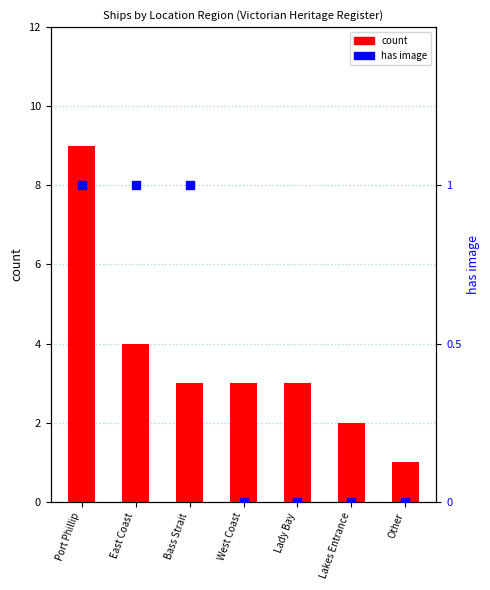

At how many categories does at least one series exceed 4?

1